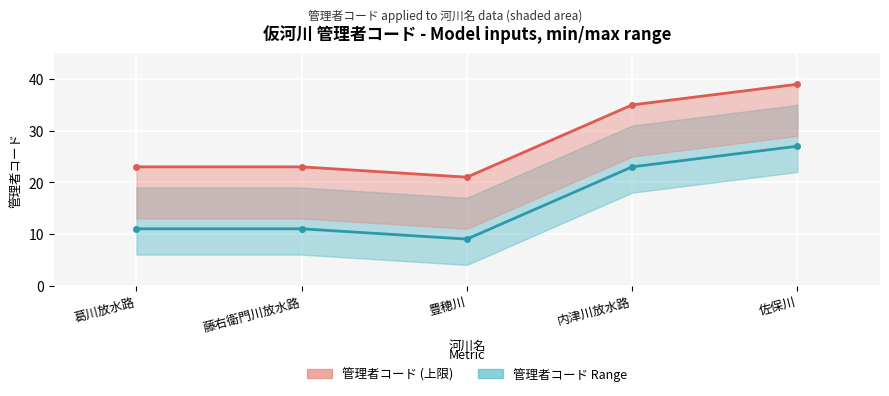

Which series has the largest total across all categories?

管理者コード (max)